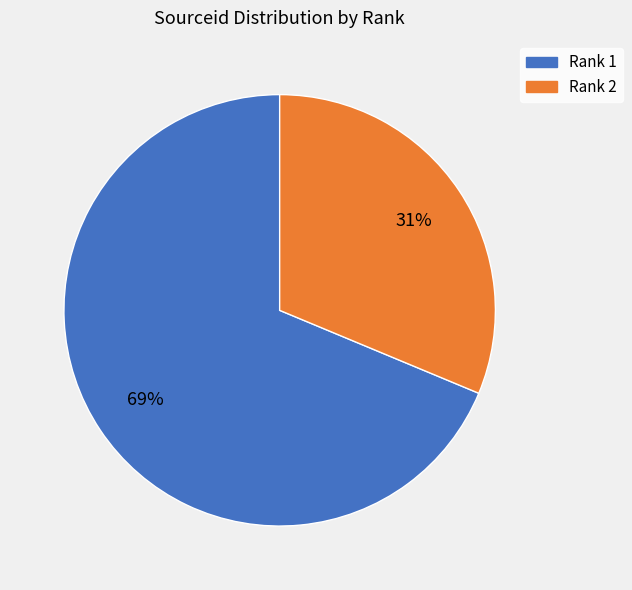

To the nearest percent, what is the average slice percentage?

50%